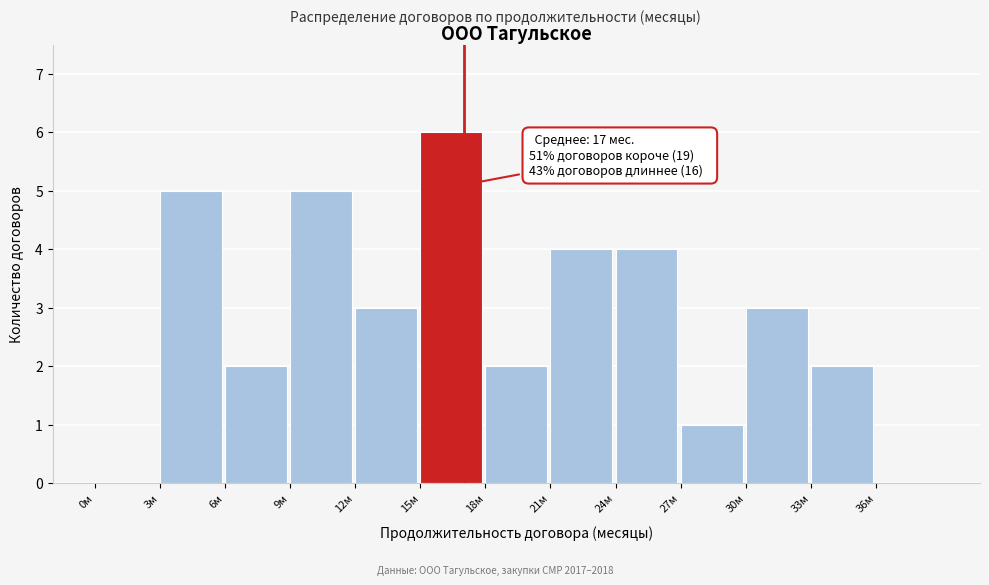

Over which range of the x-axis is the bar tallest?

15 to 18